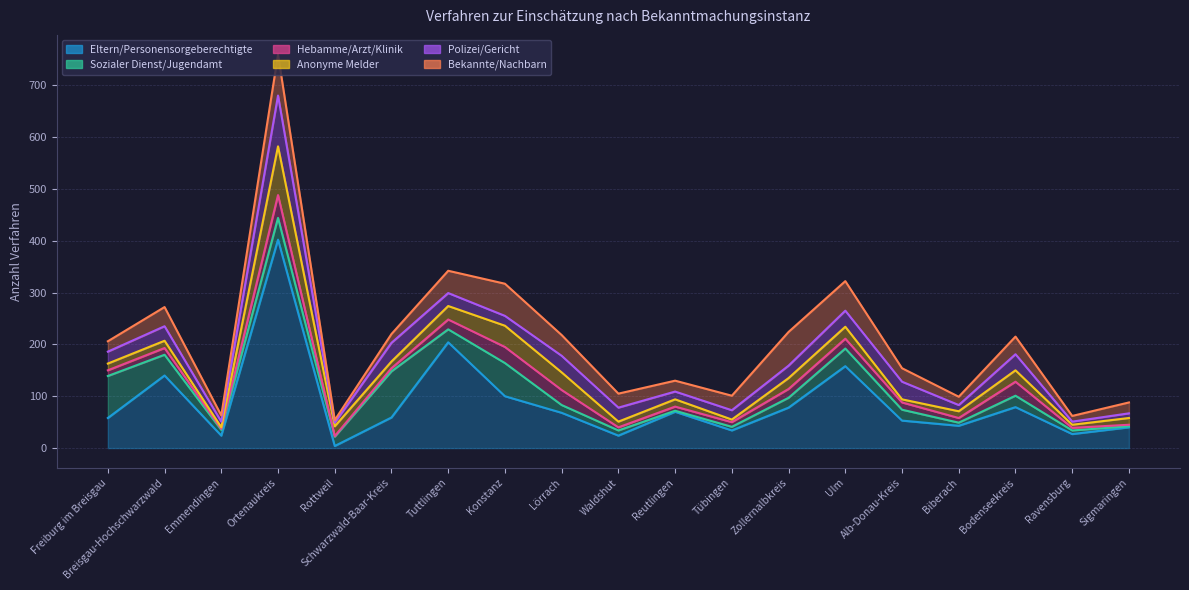

True or false: Hebamme/Arzt/Klinik and Sozialer Dienst/Jugendamt intersect in this chart.

True